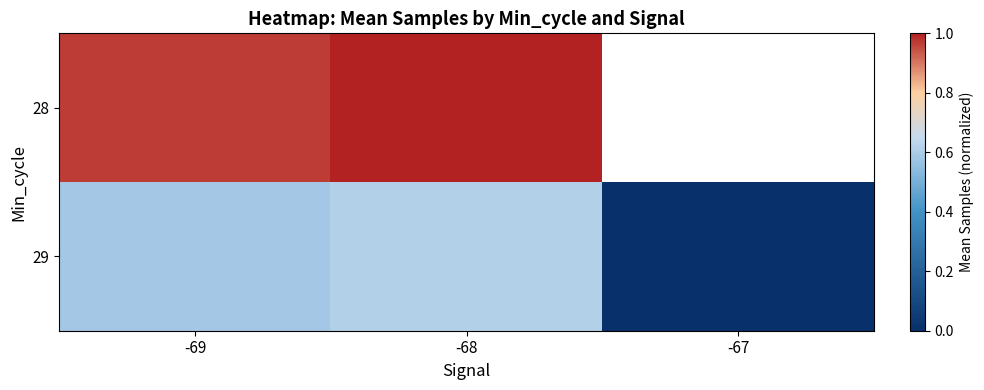

How many categories are shown in the chart?

3